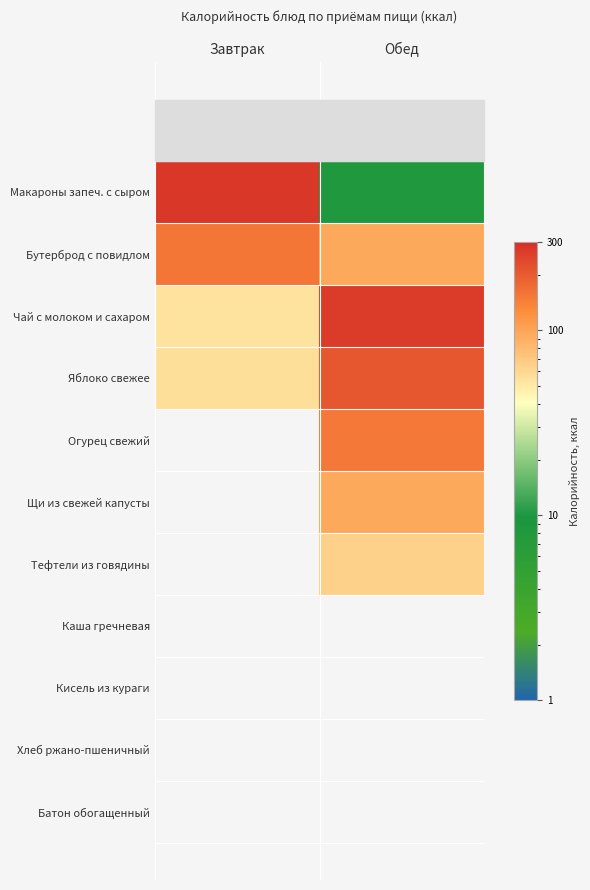

At which category is the sum across all series the highest?

Обед